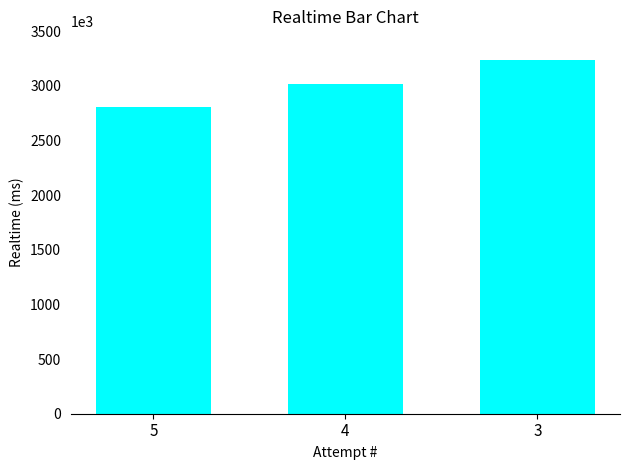

Reading left to right, transcribe all the data shown in this chart.

5=2803609	4=3017540	3=3239323